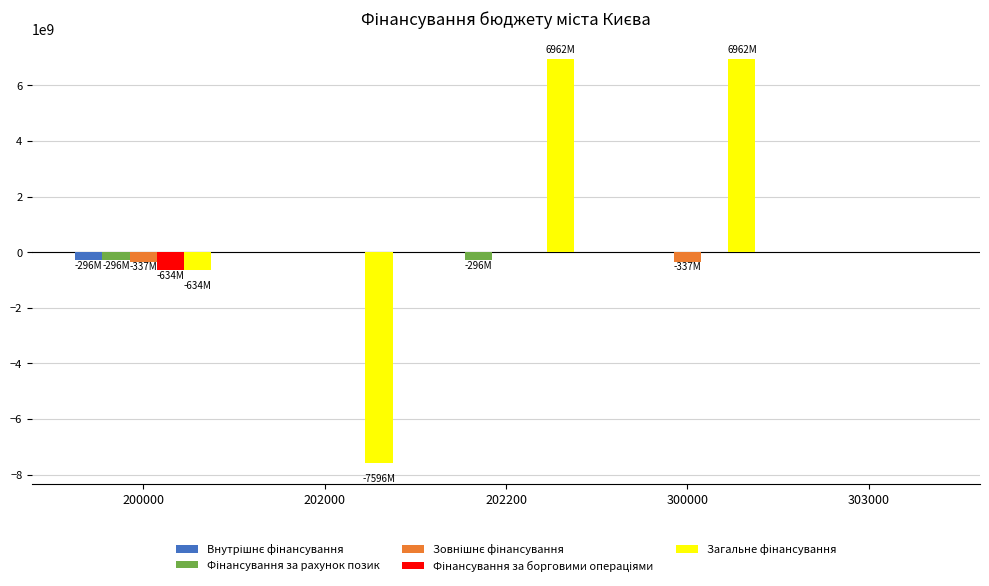

What is the greatest value displayed?

6962027621